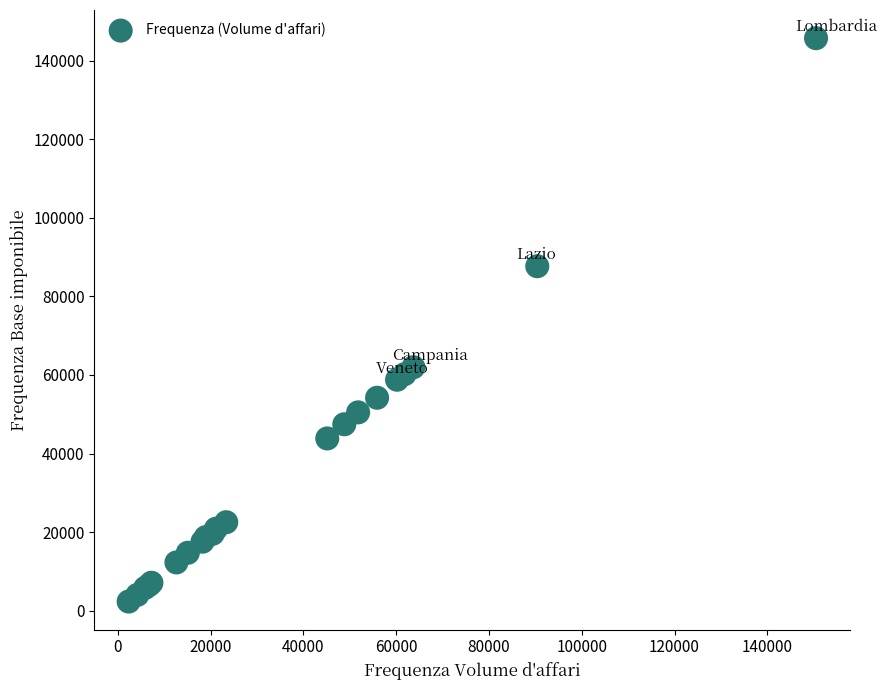

What Y value in the scatter plot is closest to 74026?

61971